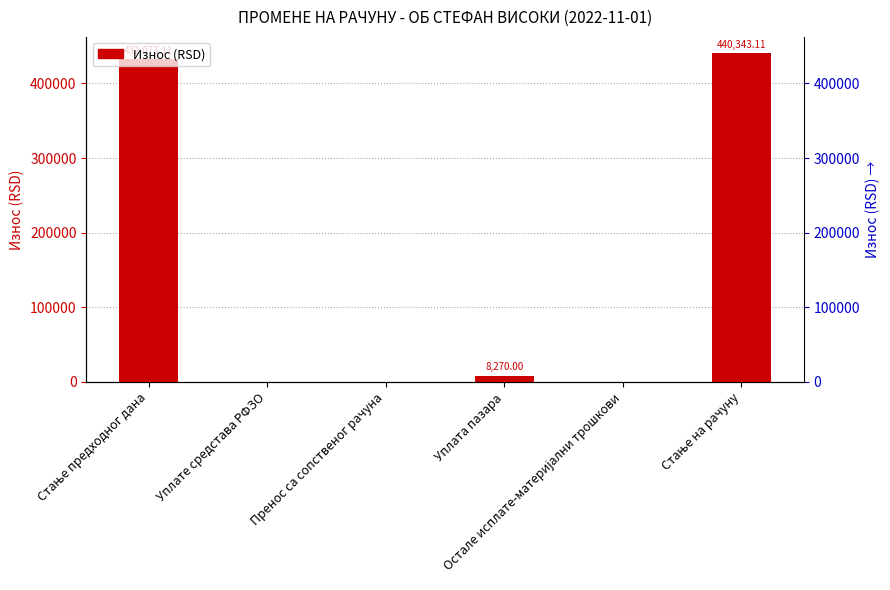

What is the sum of the values at Стање предходног дана and Уплата пазара?

440343.1